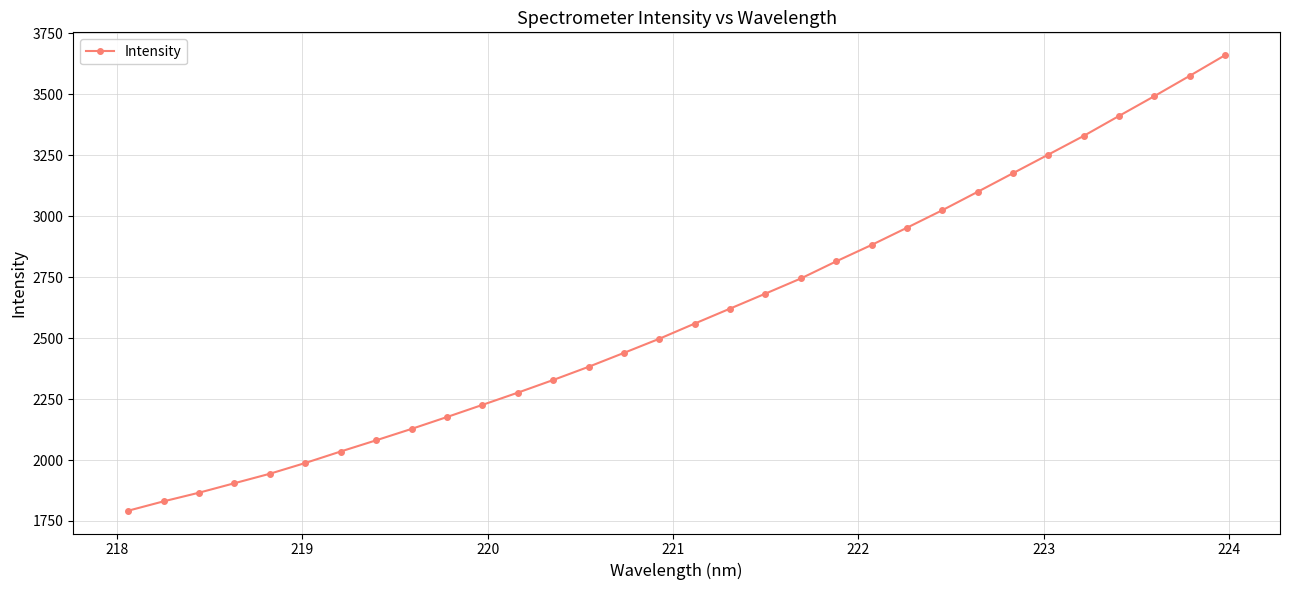

What is the value of the 26th point from the left?

3177.0